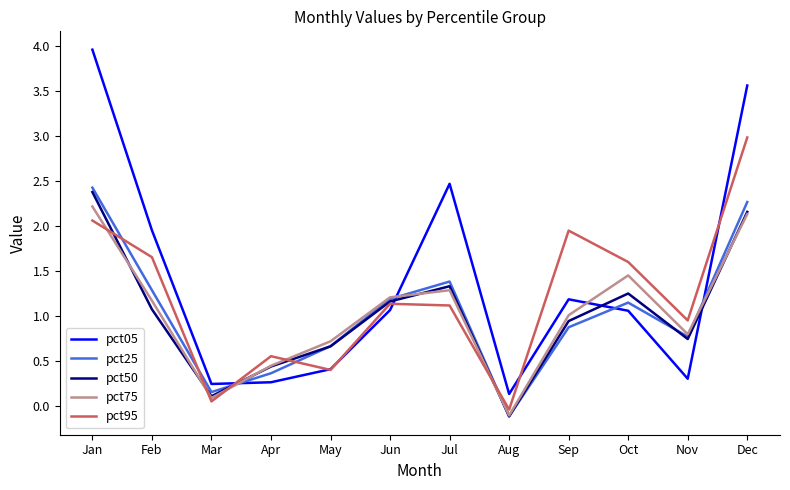

At how many categories does at least one series exceed 1?

7